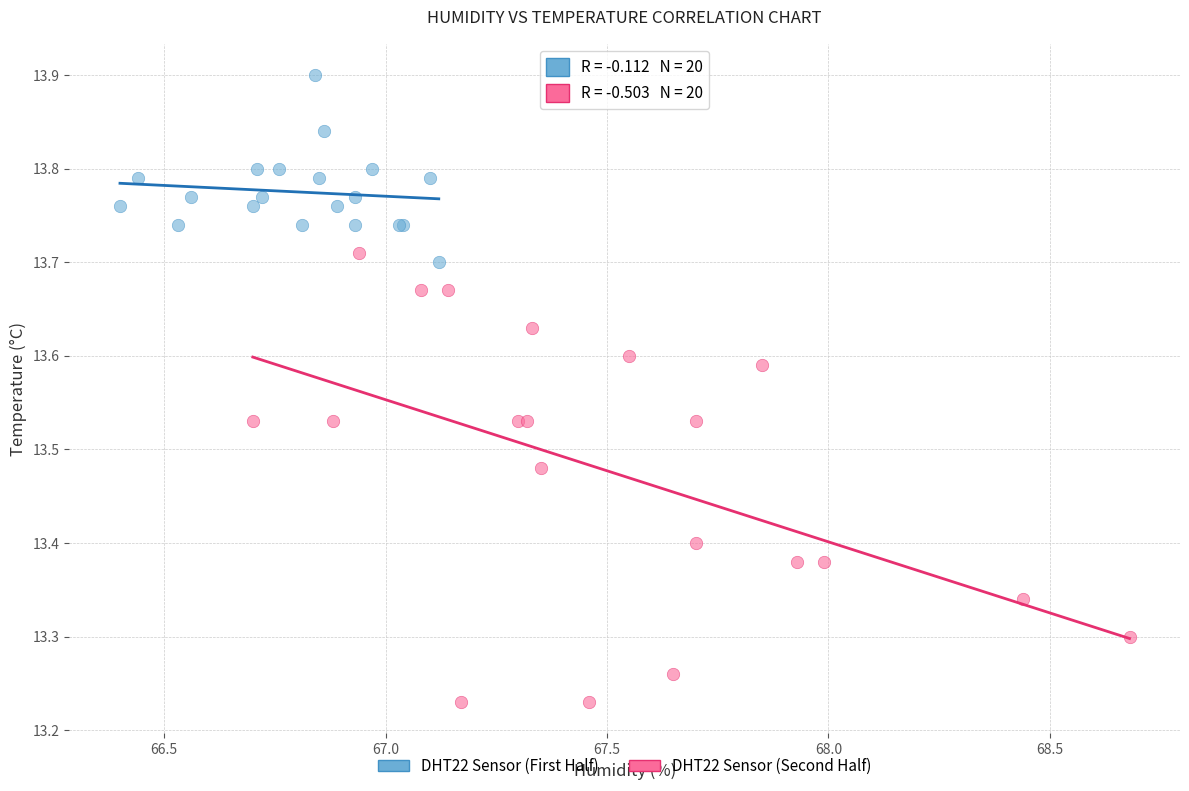

Which series reaches the minimum Y coordinate?

DHT22 Sensor (Second Half)